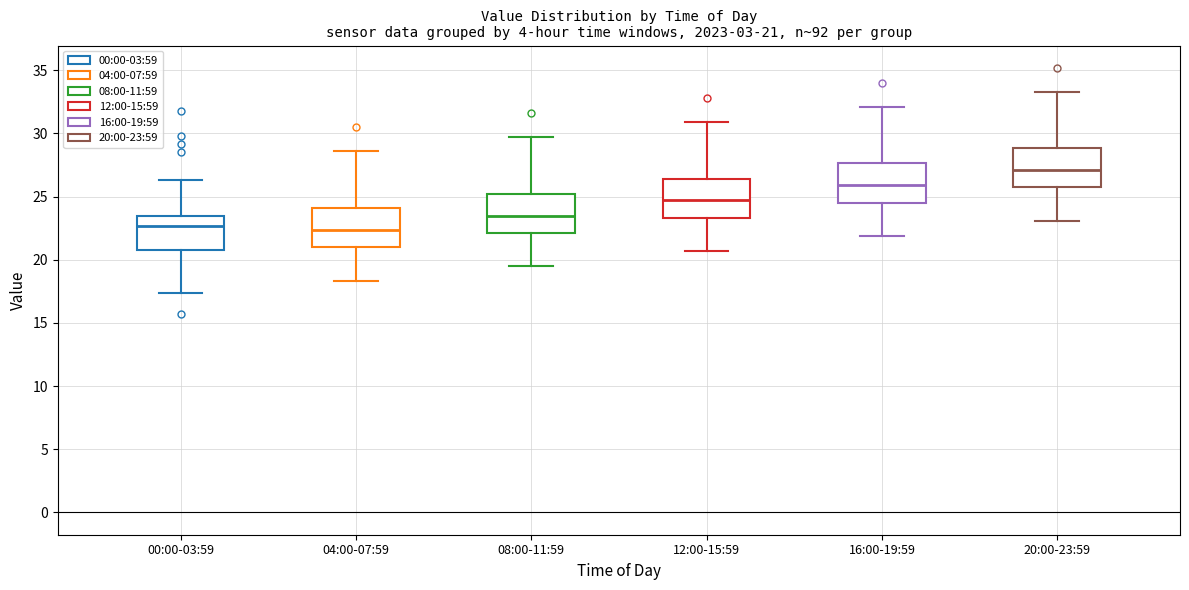

Which box has the highest median line?

20:00-23:59